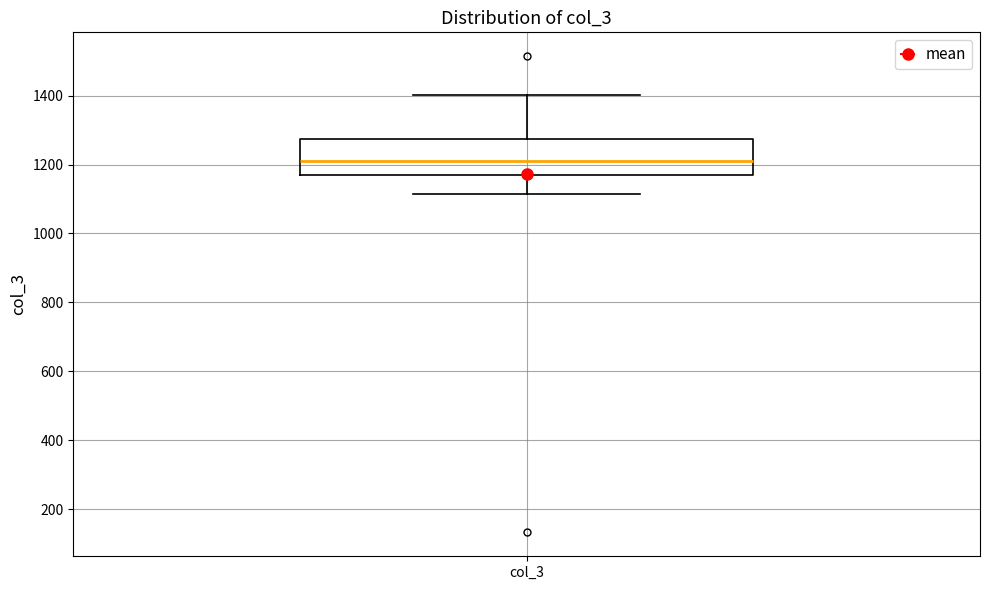

Transcribe this box plot: give where the median line is, the range the box spans, and where the two whiskers end, as read against the y-axis. The values are not printed on the chart, so give them approximately, as read against the axis.

median 1200, box 1180 to 1280, whiskers 1120 to 1400